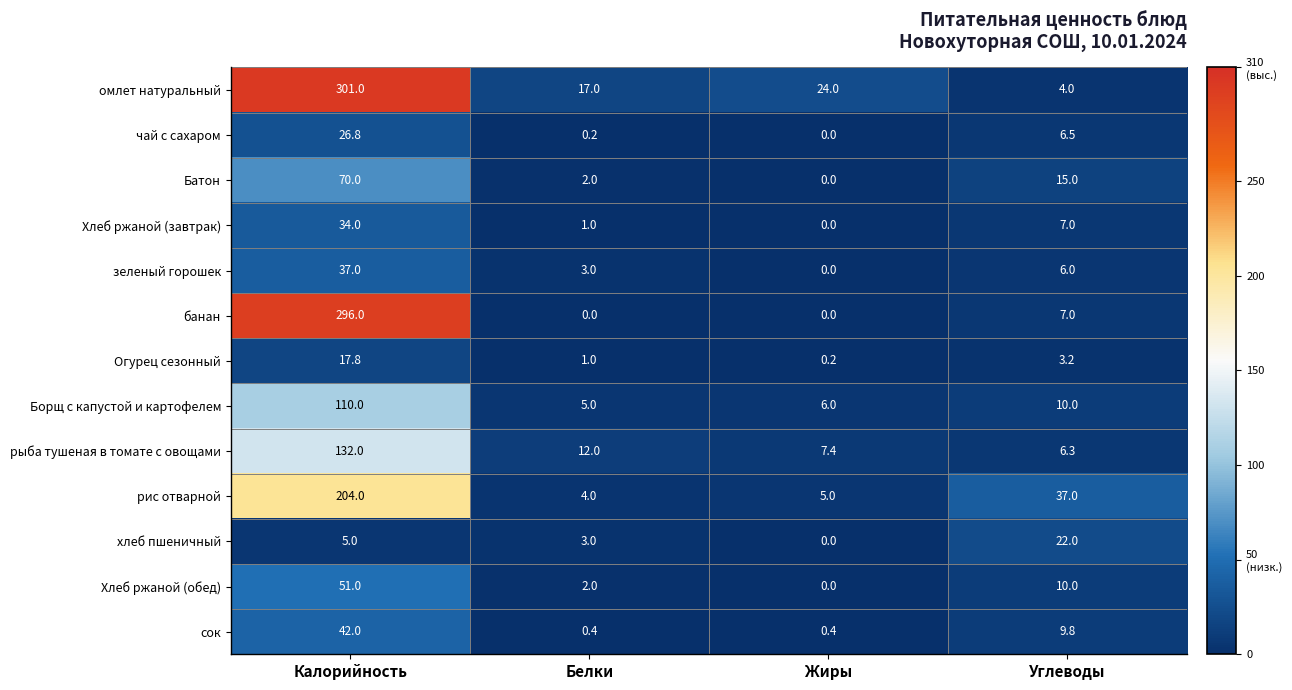

True or false: Хлеб ржаной (завтрак) has a value of 0.0 at Жиры.

True